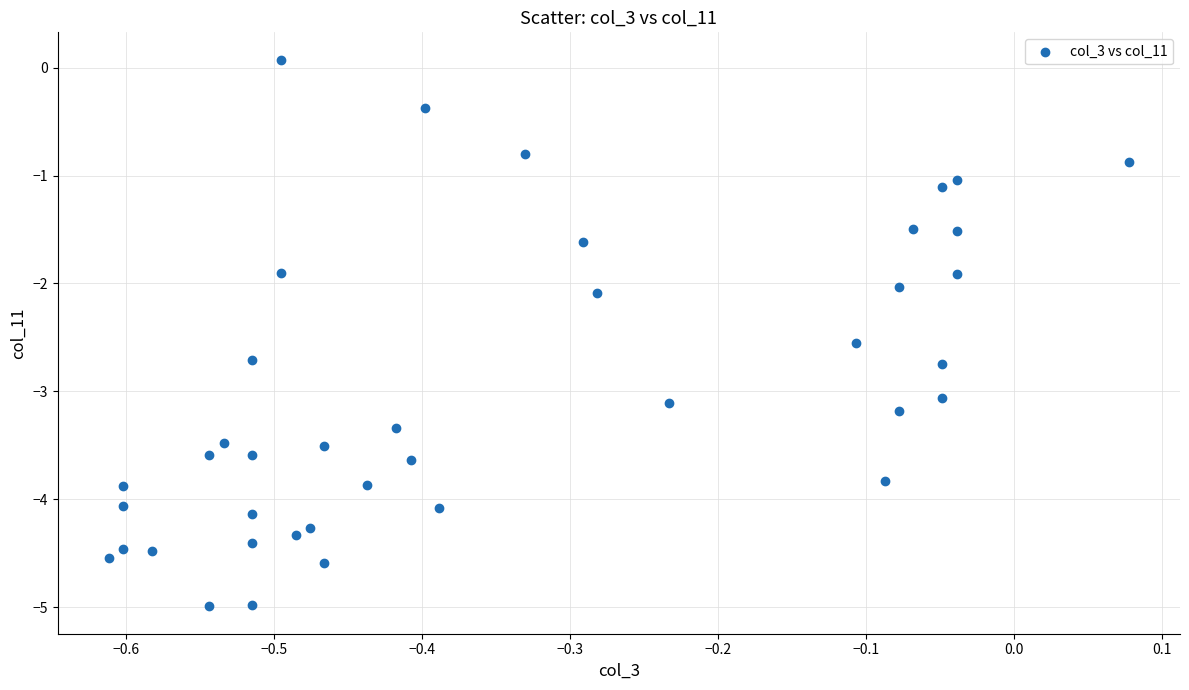

What is the range of X values (max minus min)?

0.7